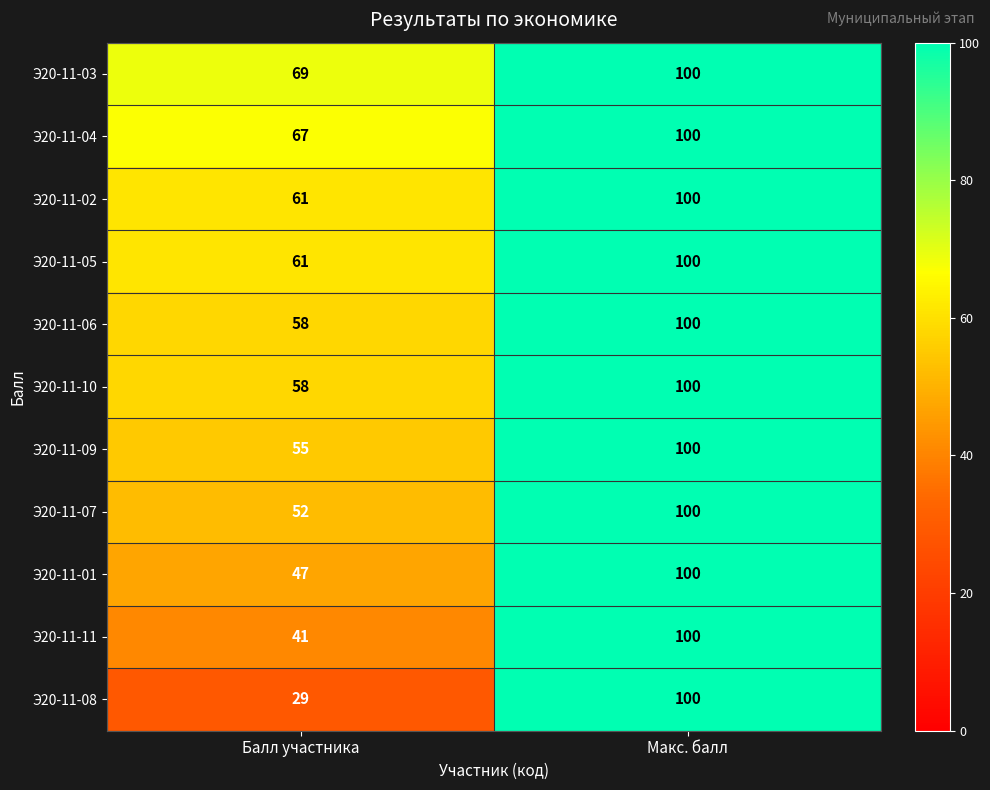

What is the difference between the Э20-11-01 values at Макс. балл and Балл участника?

53